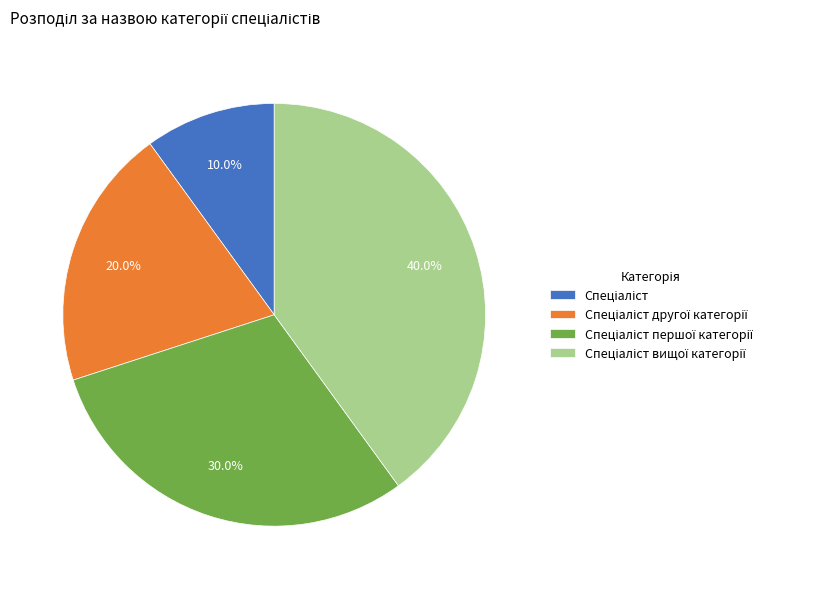

Does any single category account for the majority?

No